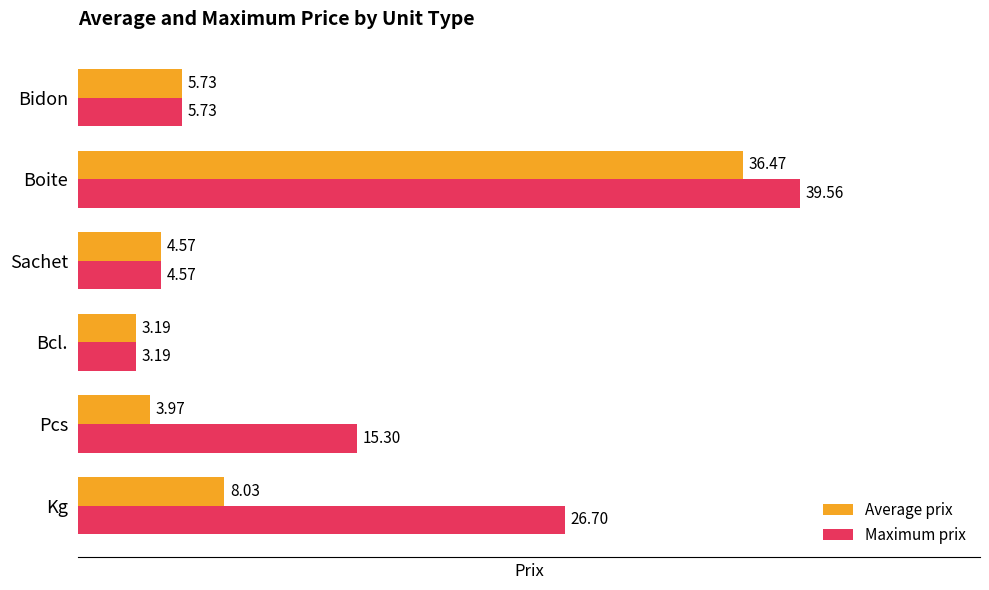

How many distinct data groups are displayed?

2